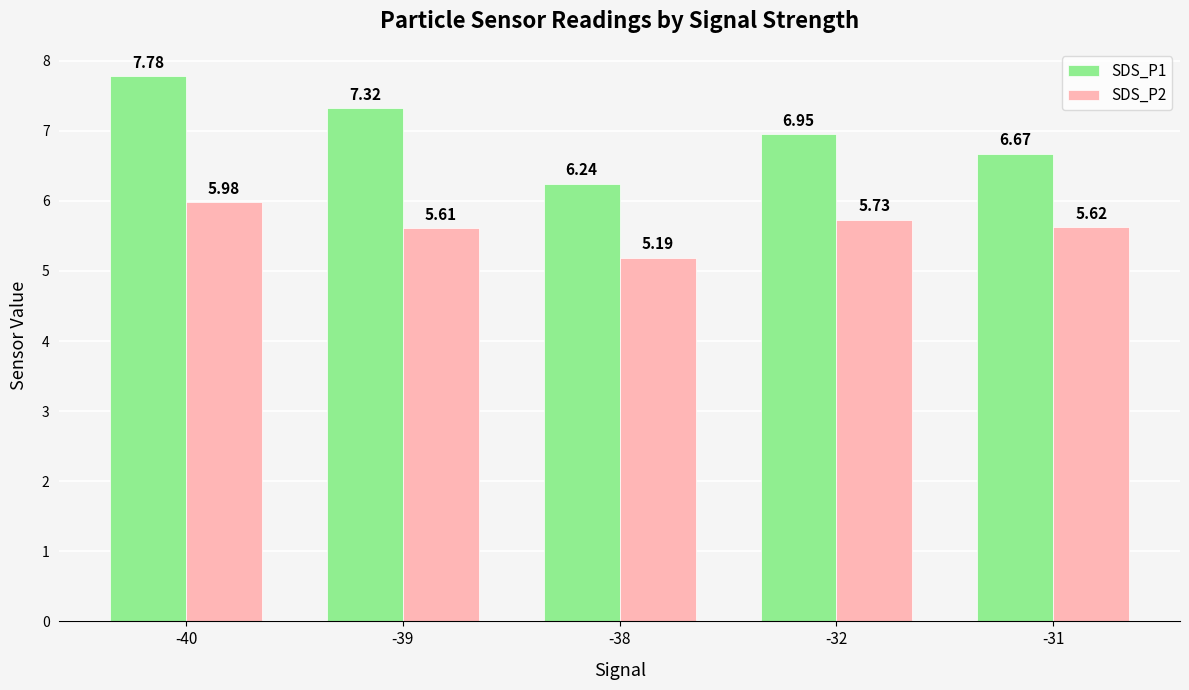

What value does the SDS_P2 series have at -39?

5.6